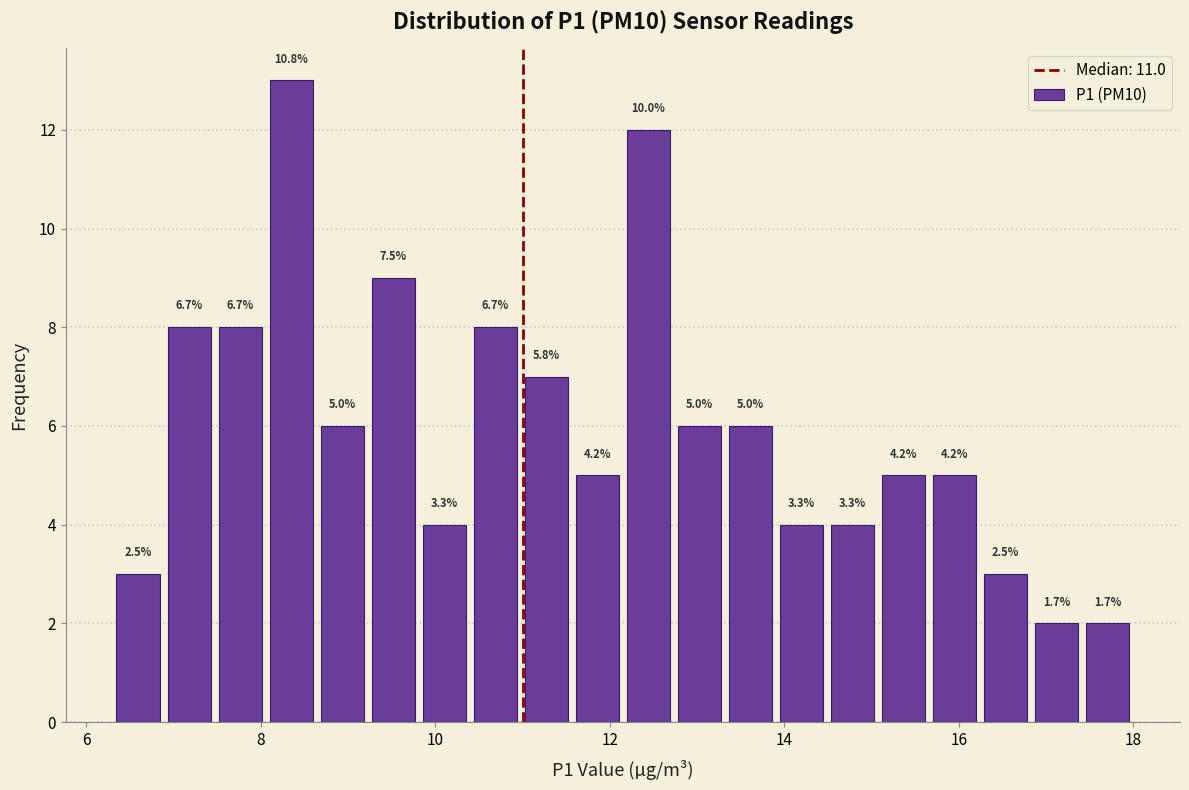

Around what value on the x-axis is the tallest bar? Give the approximate position of its centre, as read against the axis.

8.4